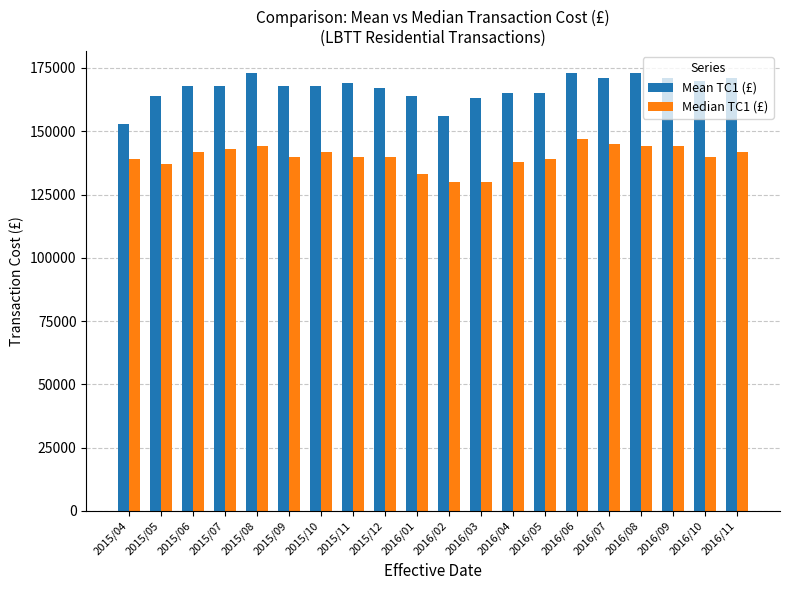

Which series has the widest spread of values?

Mean TC1 (£)